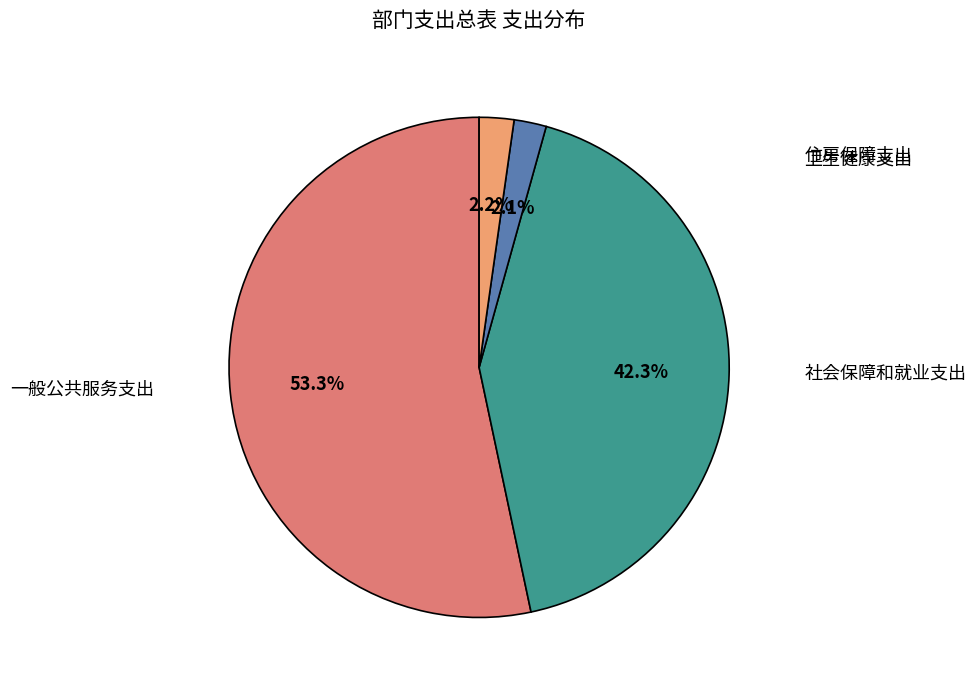

What percentage is the 一般公共服务支出 slice, to the nearest percent?

53%